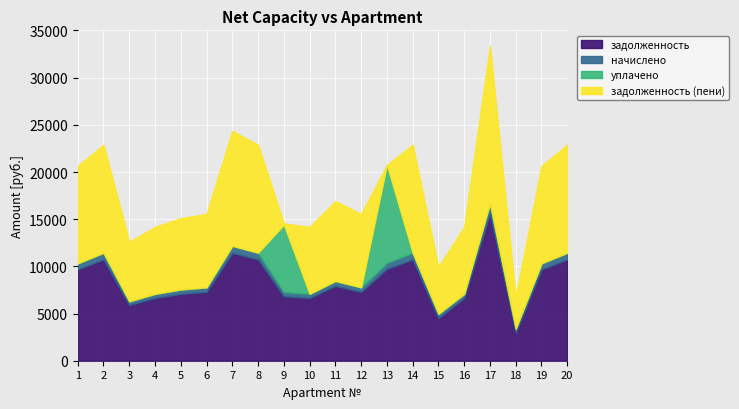

In уплачено, how many points are higher than both neighbors (excluding endpoints)?

2